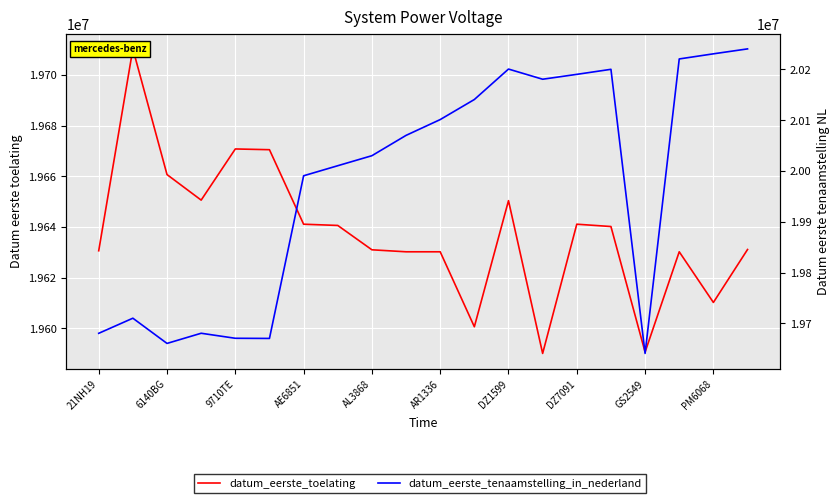

List the series in order of their overall mean, highest first.

datum_eerste_tenaamstelling_in_nederland, datum_eerste_toelating